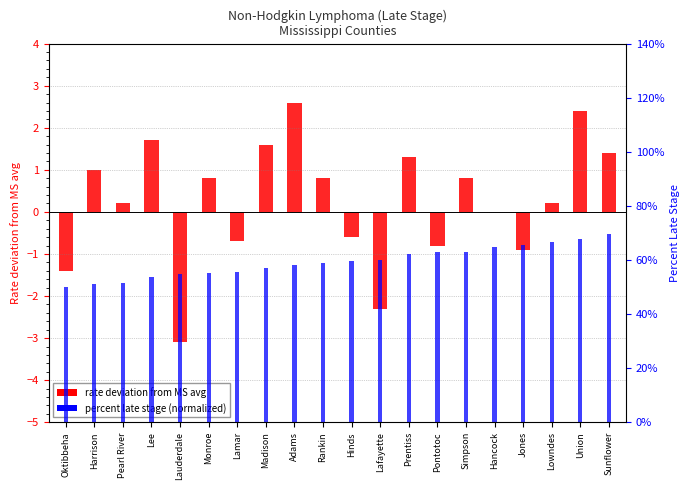

Which series changed the most between Union and Sunflower?

Rate deviation from MS avg